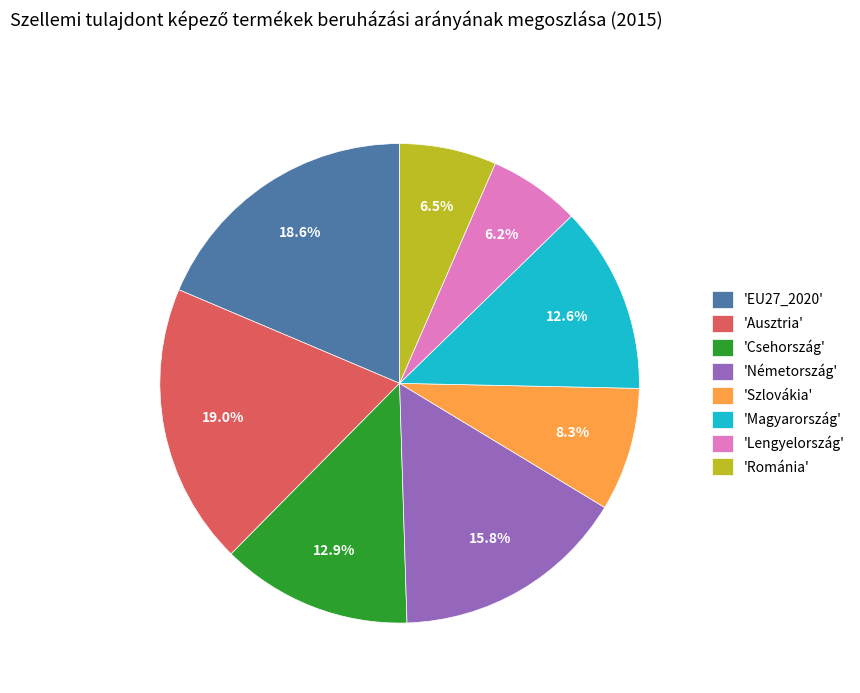

Is 'Csehország' the majority of the pie?

No